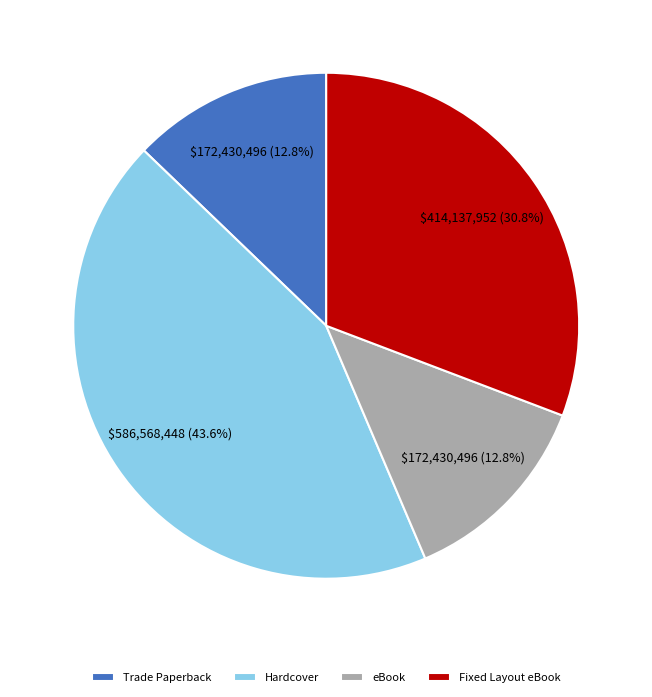

Is there a majority slice in this chart?

No